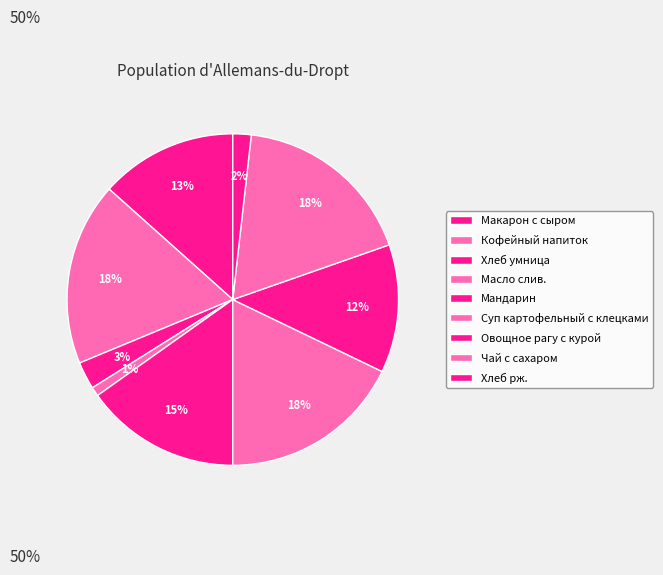

Count the number of slices in the pie.

9